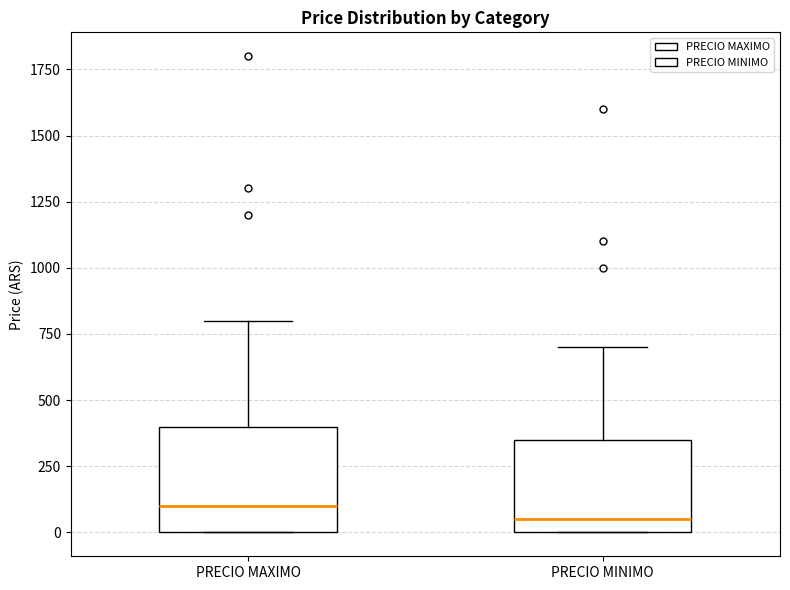

Reading left to right, read every box against the y-axis: the position of its median line, the range the box covers, and the ends of its whiskers. The values are not printed on the chart, so give them approximately, as read against the axis.

PRECIO MAXIMO: median 100, box 0 to 400, whiskers 0 to 800
PRECIO MINIMO: median 50, box 0 to 350, whiskers 0 to 700